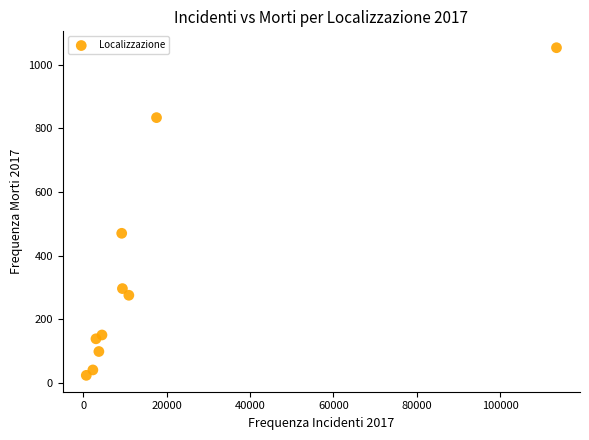

What Y value in the scatter plot is closest to 538?

470